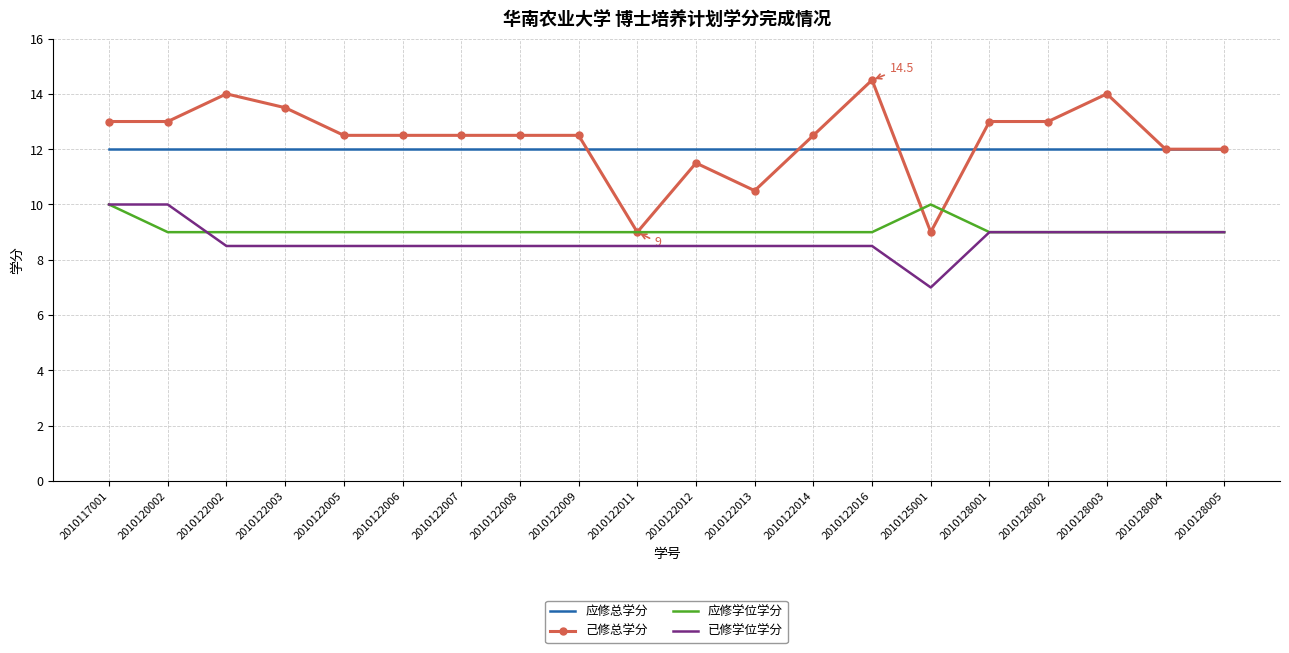

Is it true that 己修总学分 equals 11.5 at 2010122012?

True